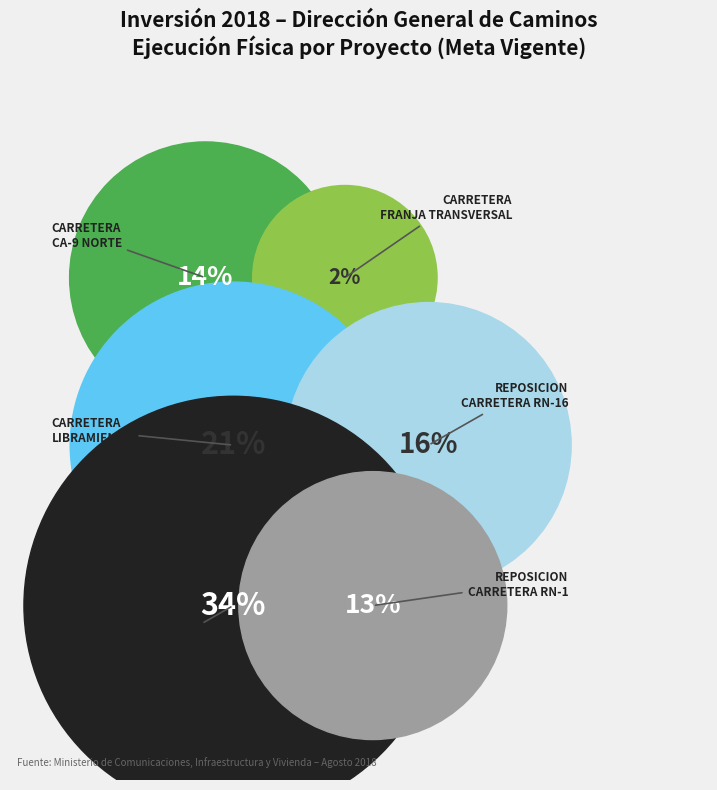

What percentage is NOT represented by REPOSICION CARRETERA RN-1 (CA-1 OCC)?

86.6%